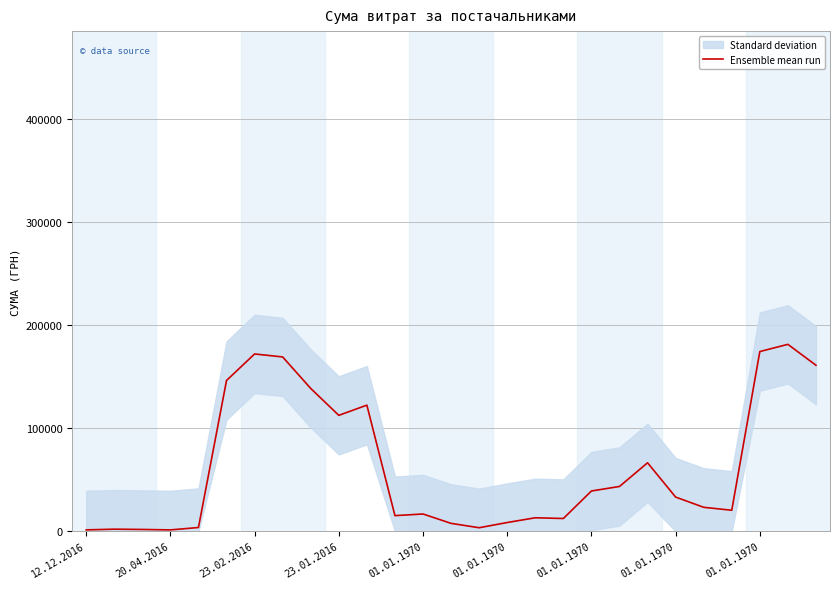

What is the approximate value at 22?

23222.5